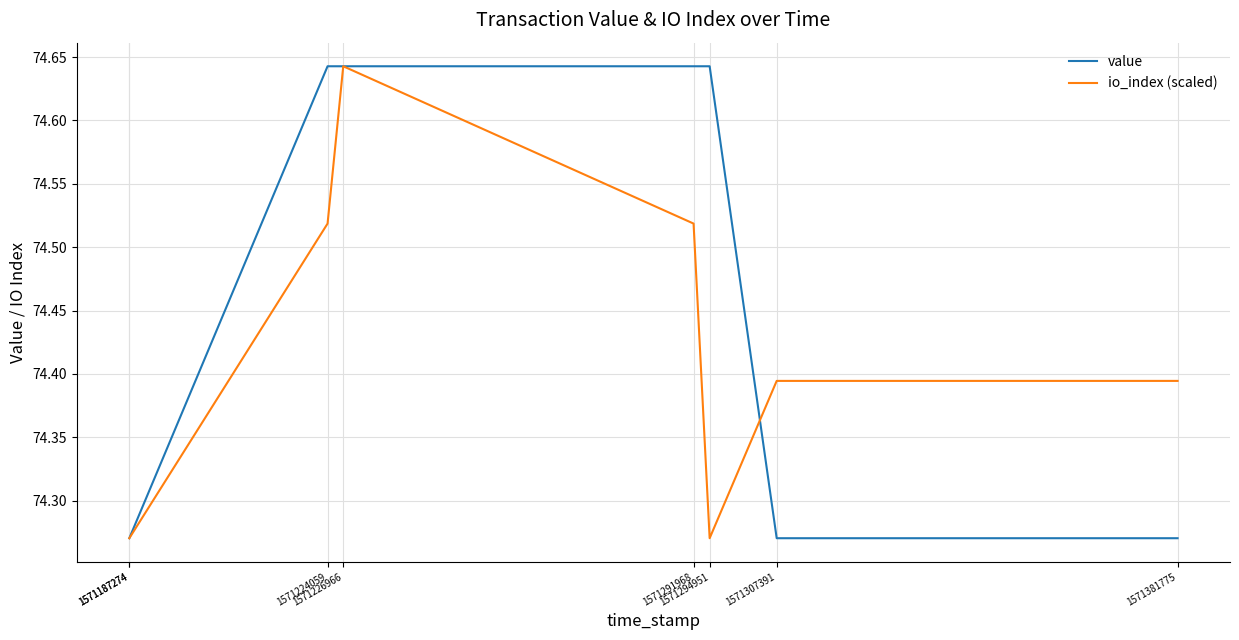

Between which two adjacent categories do io_index (scaled) and value first intersect?

1571294951 and 1571307391